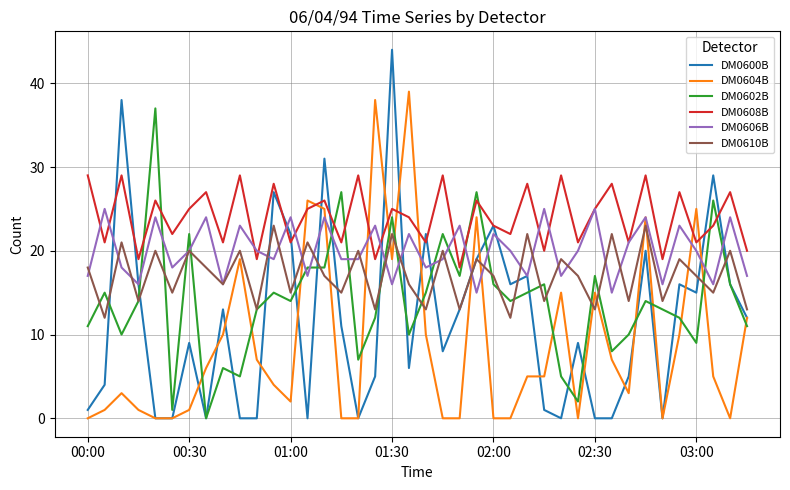

Which series has the widest spread of values?

DM0600B